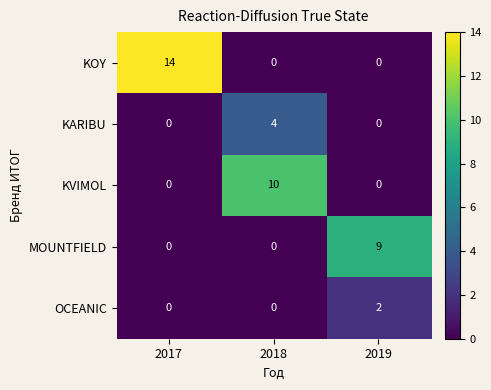

What is the maximum value for MOUNTFIELD?

9